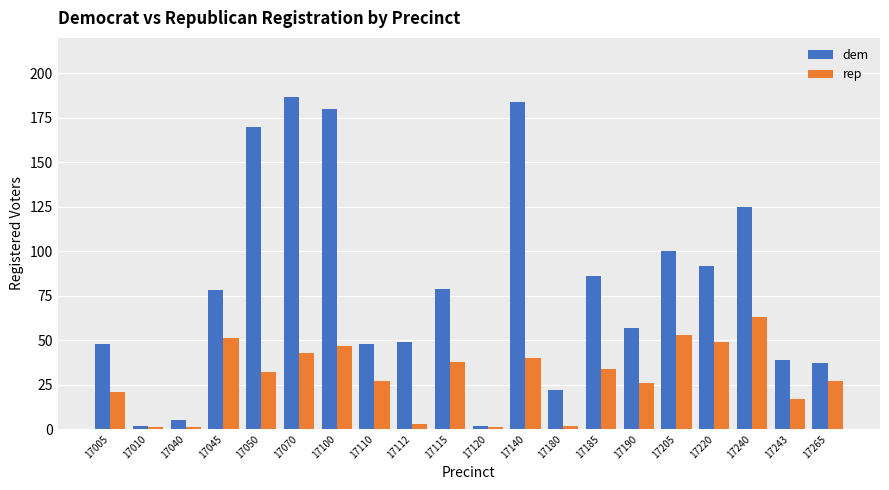

The value of rep at 17185 is 34. True or false?

True